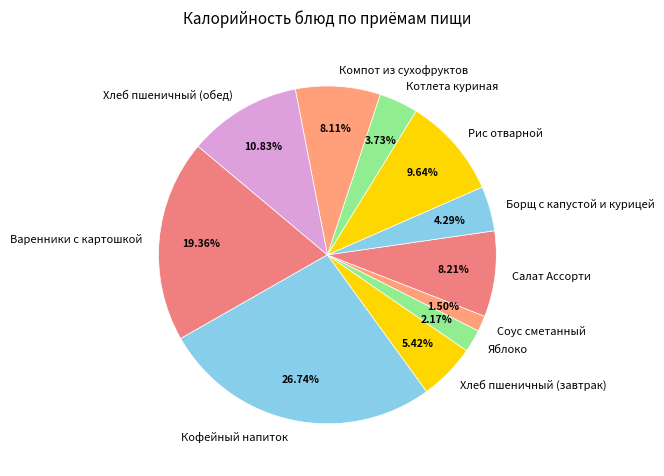

Is Борщ с капустой и курицей the majority of the pie?

No